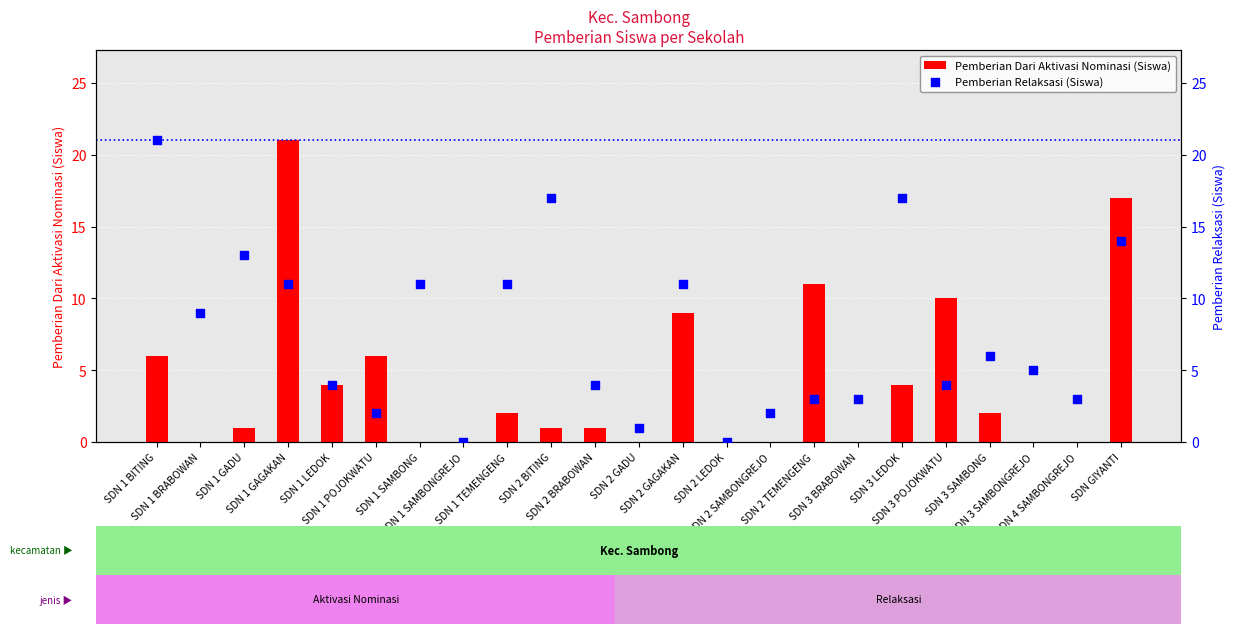

Which series has the largest total across all categories?

Pemberian Relaksasi (Siswa)